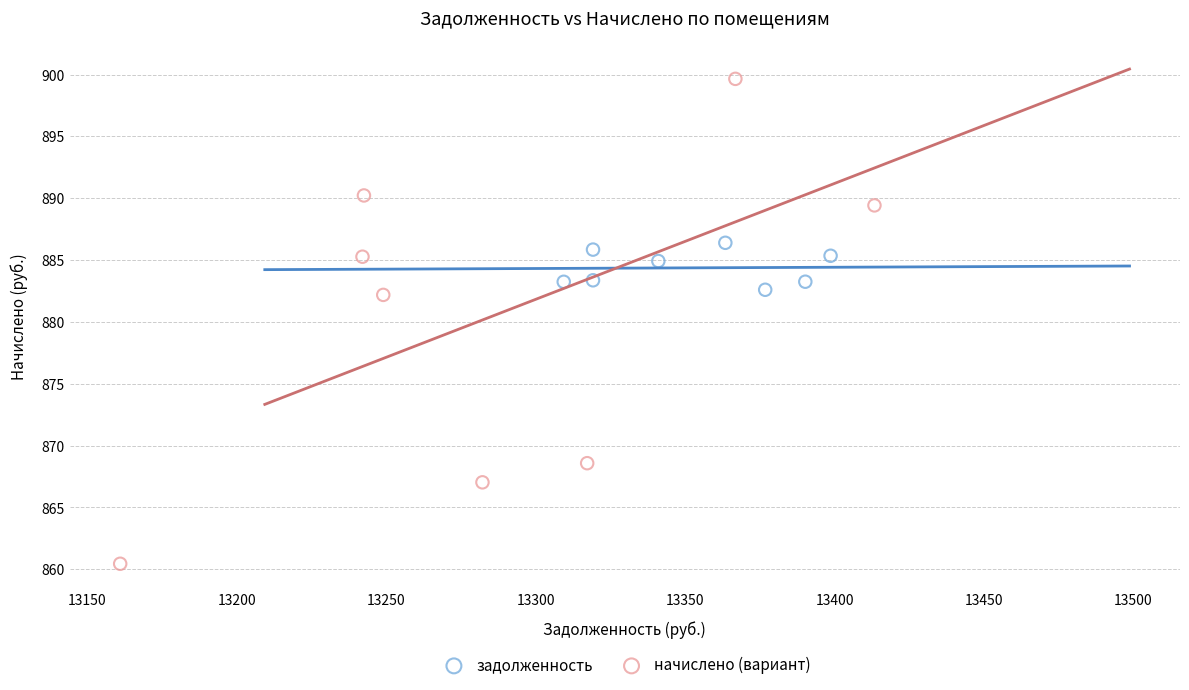

Which series contains the lowest Y value?

начислено (вариант)